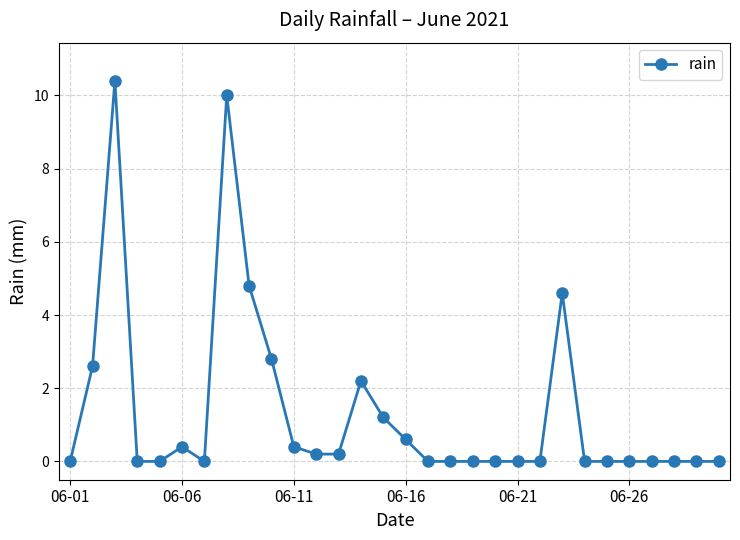

What is the maximum value shown in the chart?

10.4